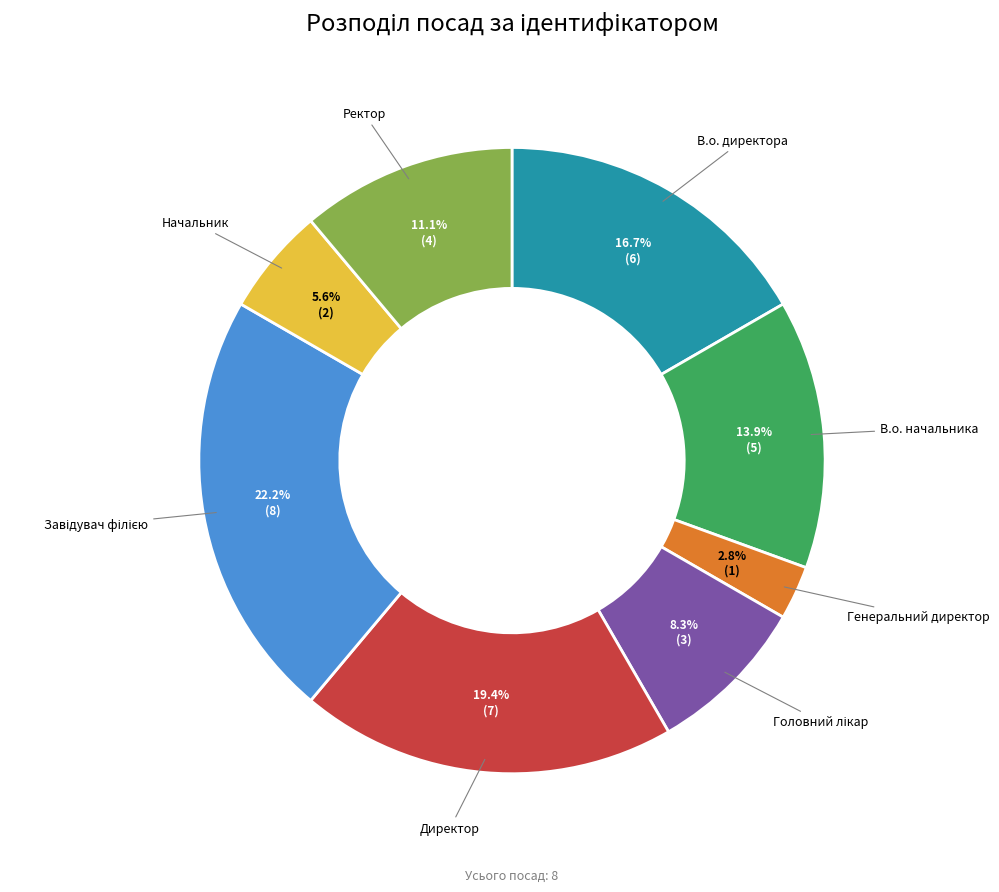

What percentage is the В.о. начальника slice, to the nearest percent?

14%